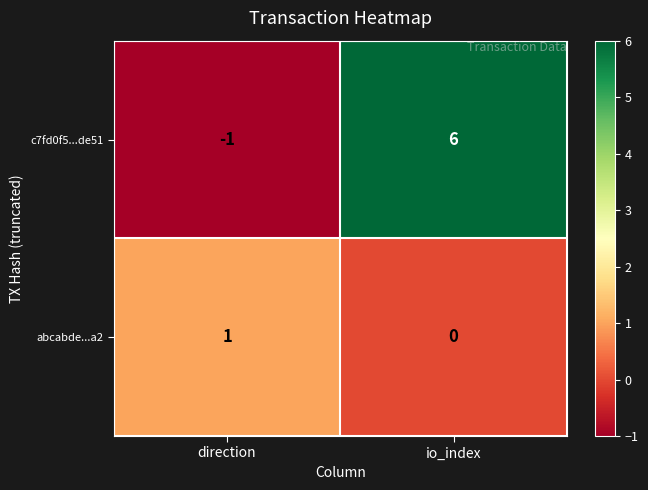

Reading left to right, what are all the values shown in this chart?

c7fd0f5...de51: -1	6
abcabde...a2: 1	0